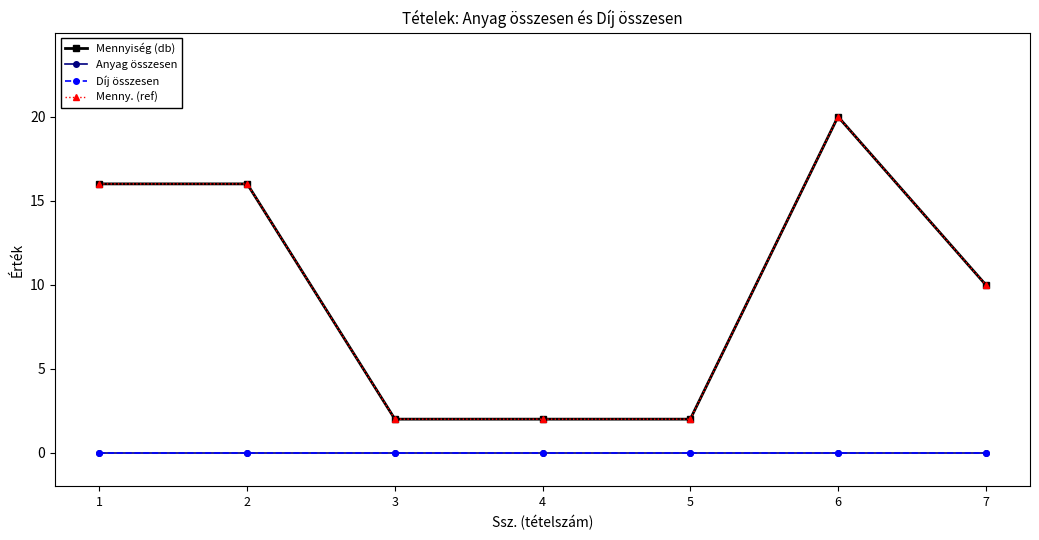

Is this an area chart (filled region under the line)?

No